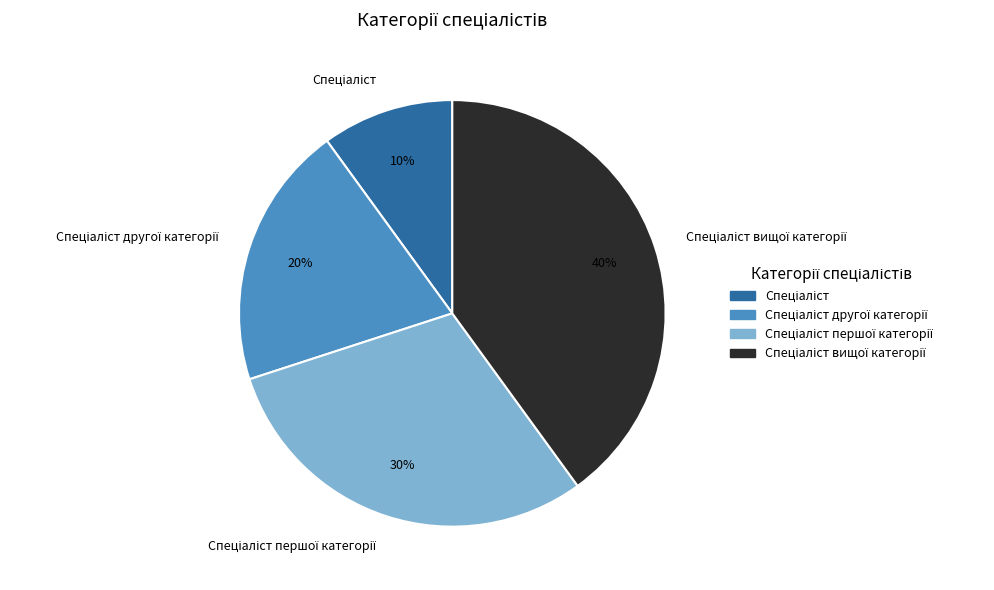

Is there a majority slice in this chart?

No